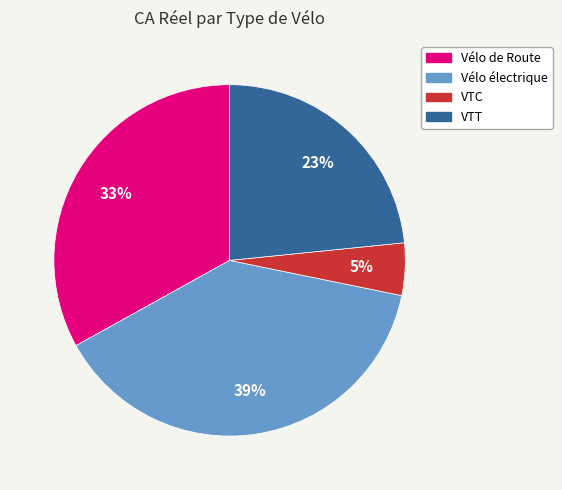

Combined, do Vélo de Route and VTT account for over 50%?

Yes